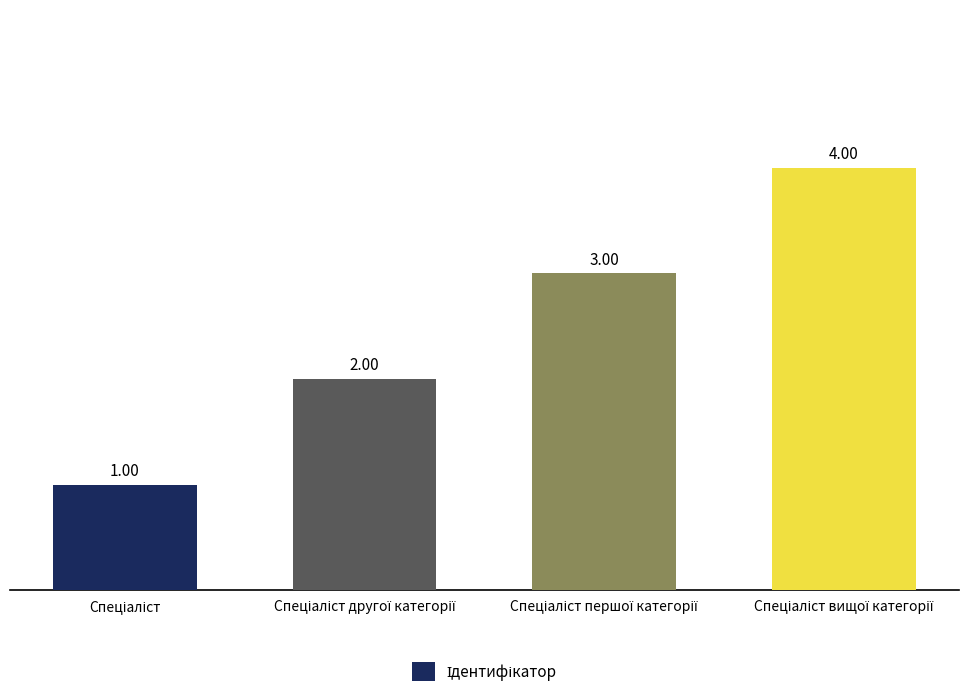

How many series are shown in this chart?

1